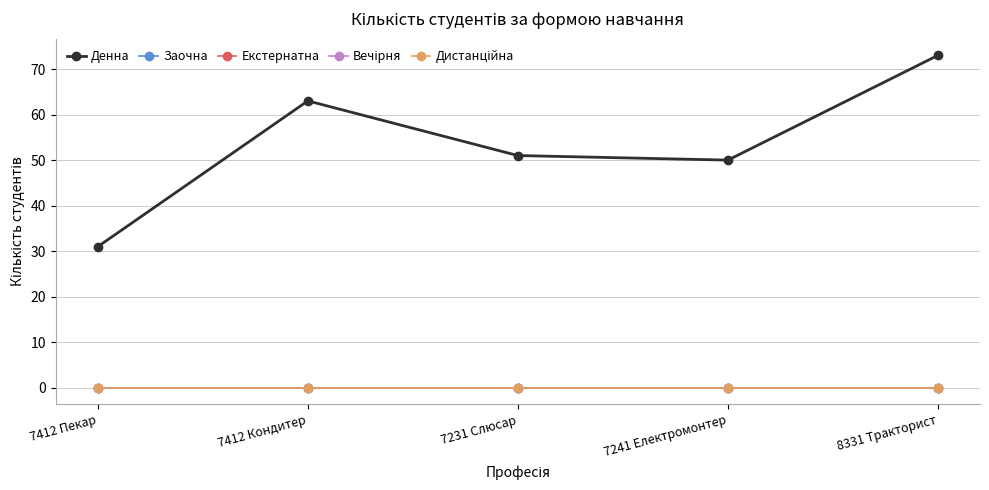

Does the chart have visible grid lines?

Yes